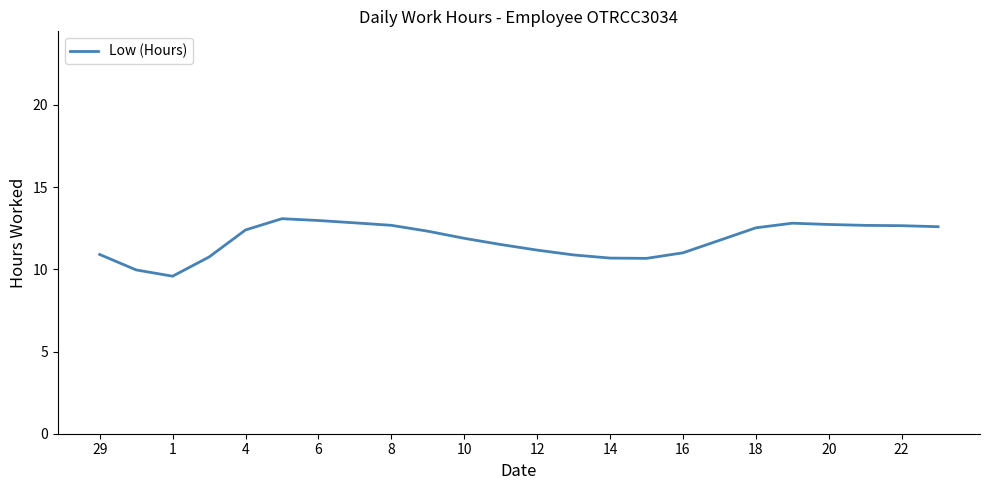

What is the difference between the maximum and minimum values?

3.5